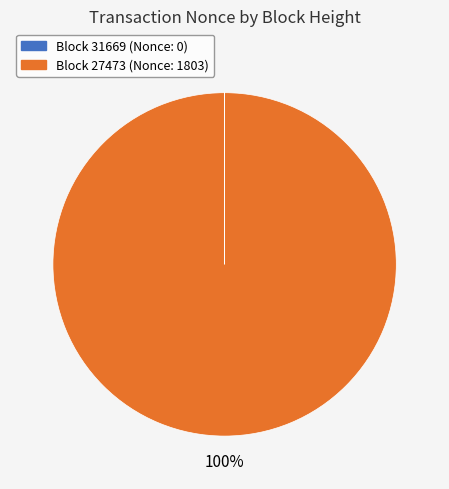

To the nearest percent, what is the difference between the largest and smallest slice percentages?

100%